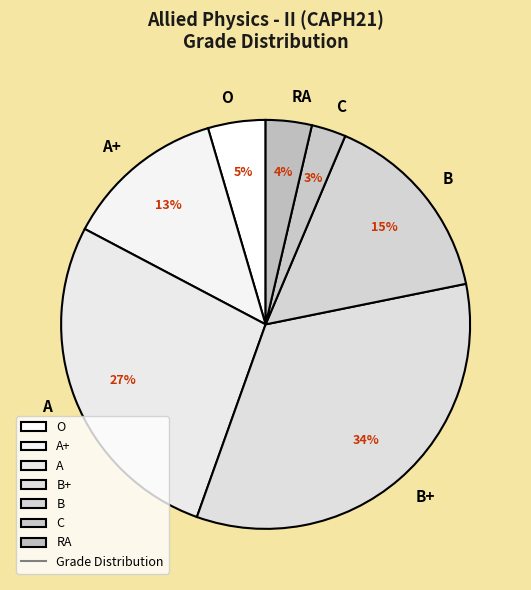

Which category has the biggest portion of the pie?

B+